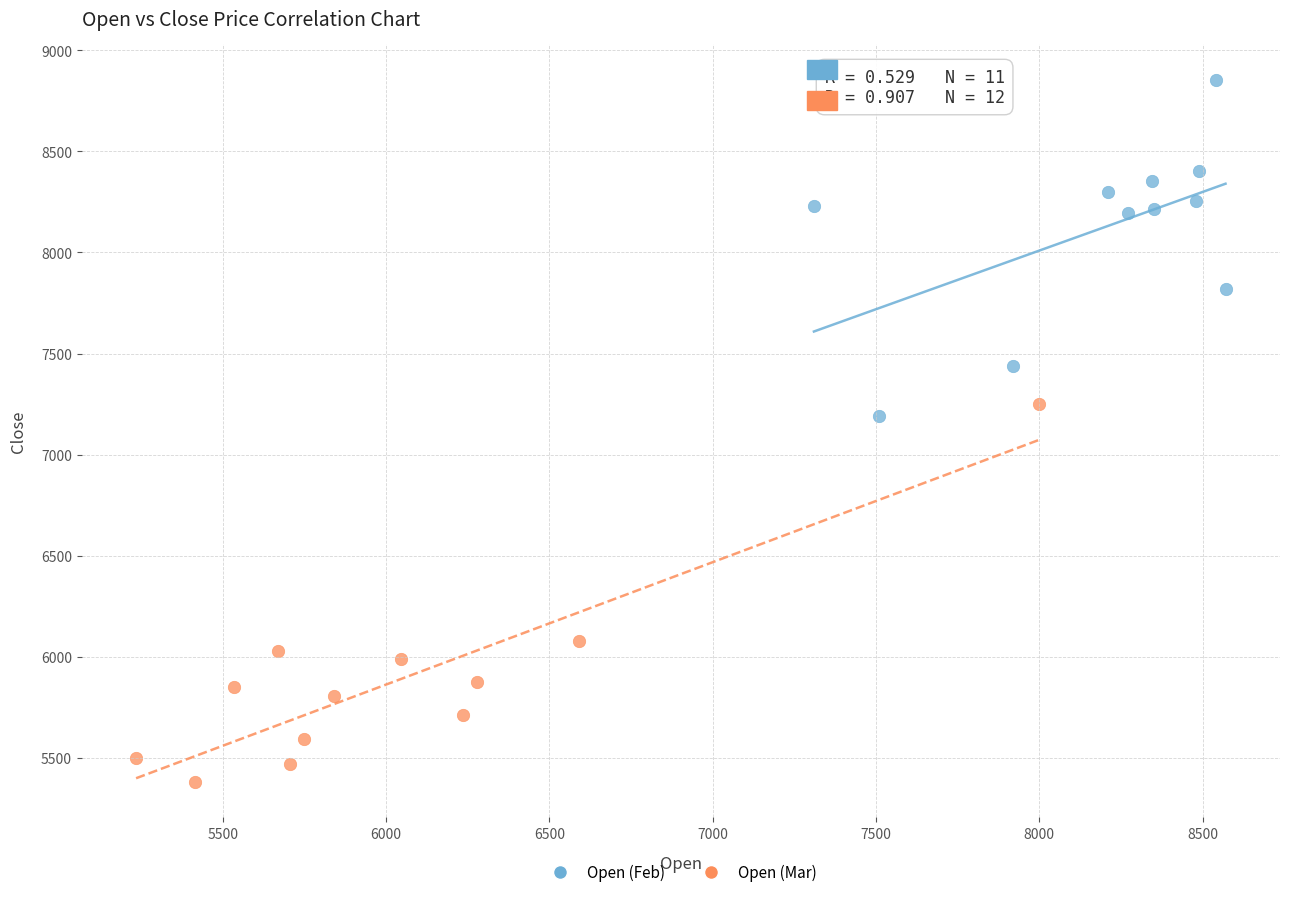

Which series contains the highest Y value?

Open (Feb)